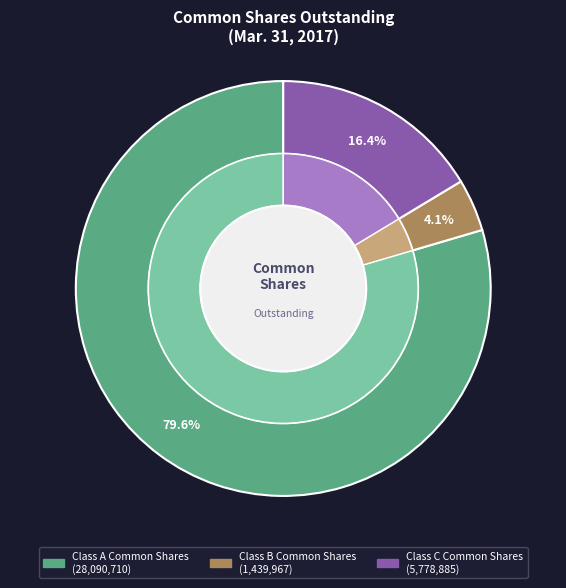

The Class C Common Shares slice represents 16% of the pie. True or false?

True